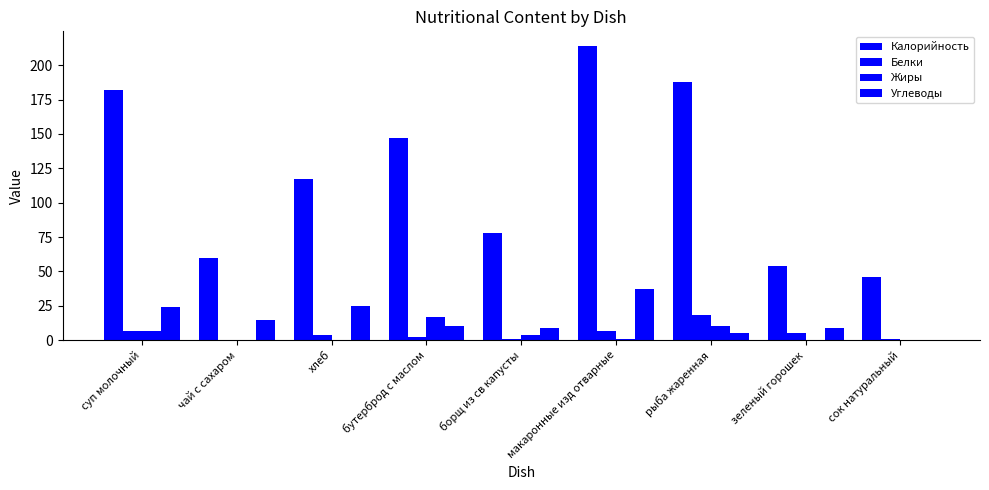

How many categories are shown in the chart?

9